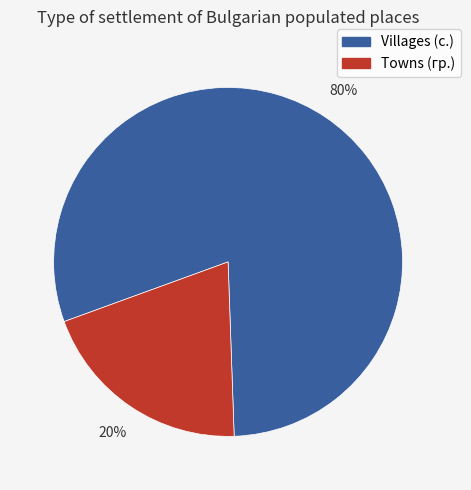

How many slices are in this pie chart?

2